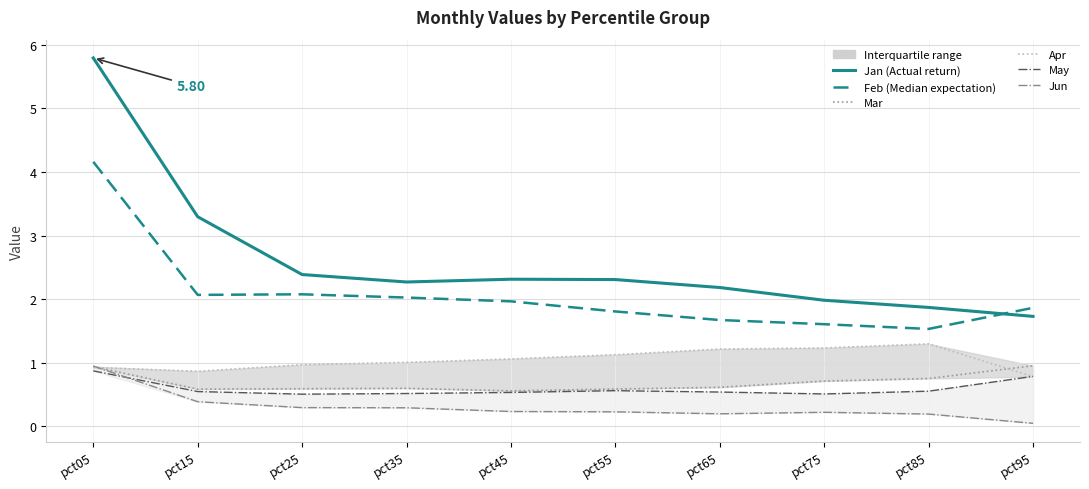

At which label is Apr closest to 1?

pct35